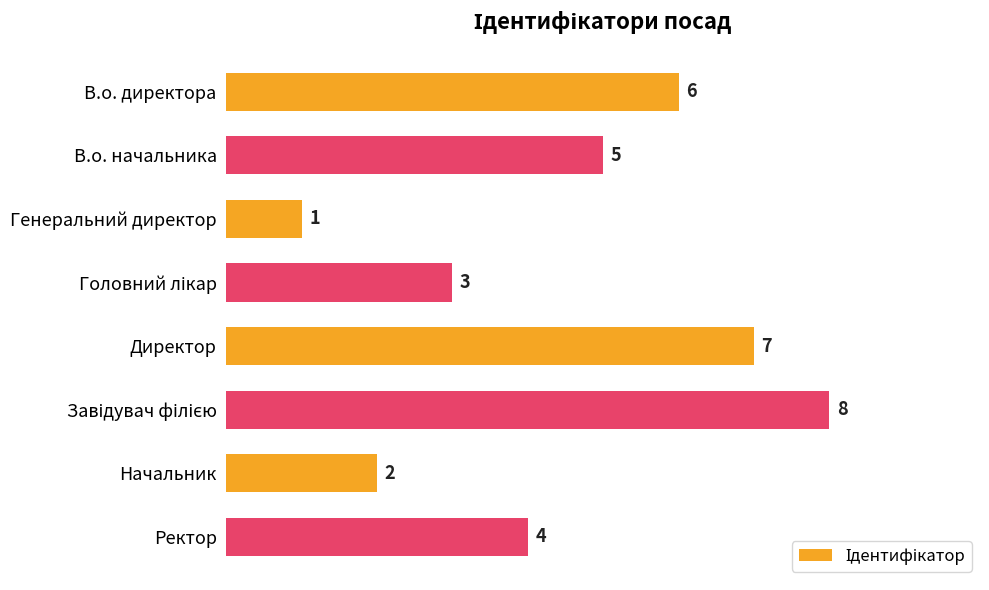

At which label is the value closest to 4?

Ректор